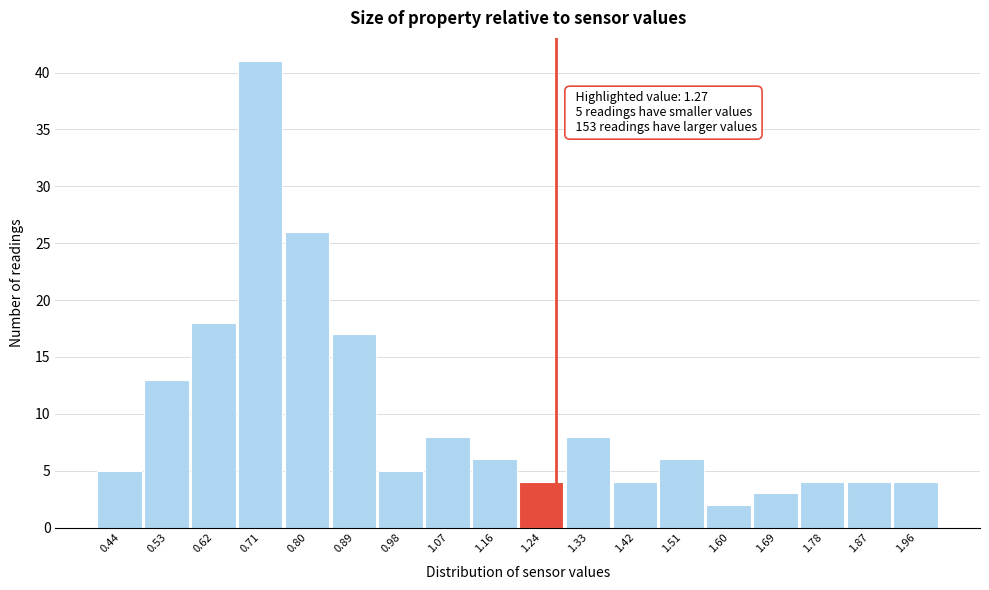

Which range on the x-axis has the tallest bar?

0.67 to 0.76